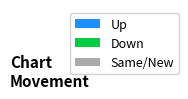

Does any single category account for the majority?

Yes